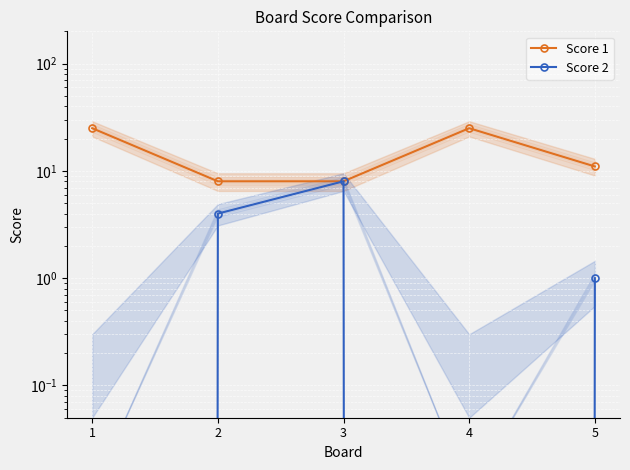

The Score 2 series shows -3 at 1. True or false?

False